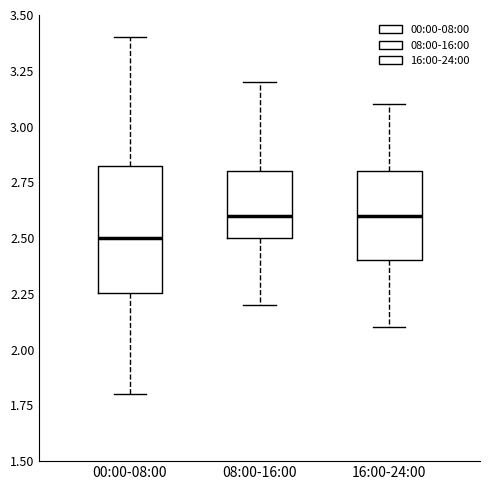

Which box's median line is the lowest?

00:00-08:00